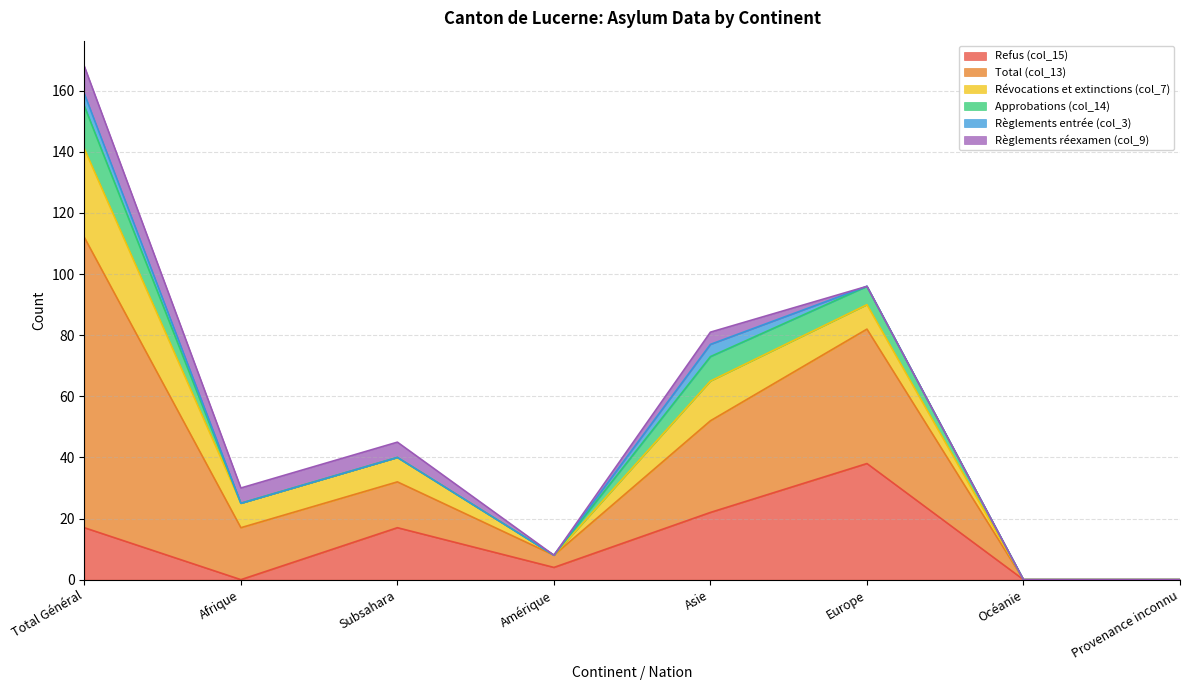

Is it true that Total (col_13) equals 15 at Subsahara?

True